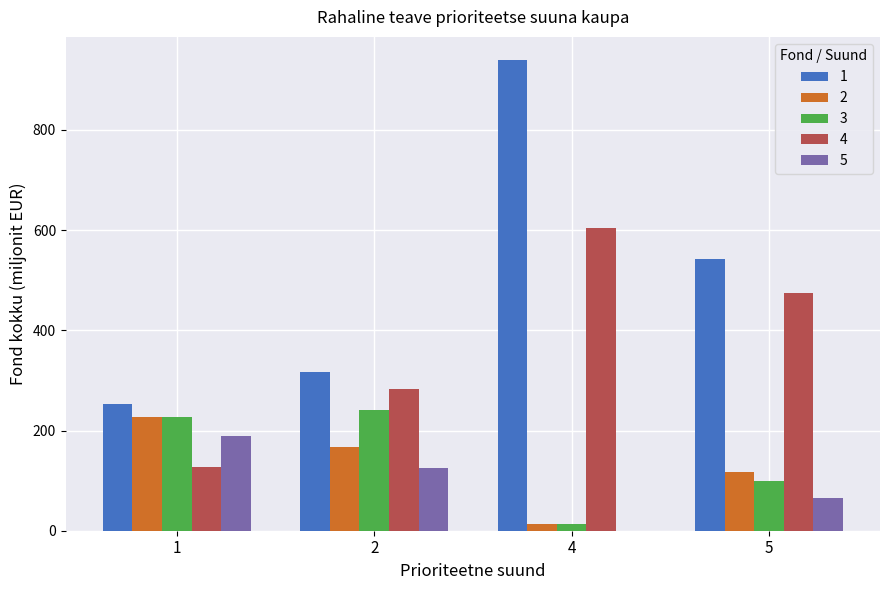

What are all the series names shown in the legend?

1, 2, 3, 4, 5